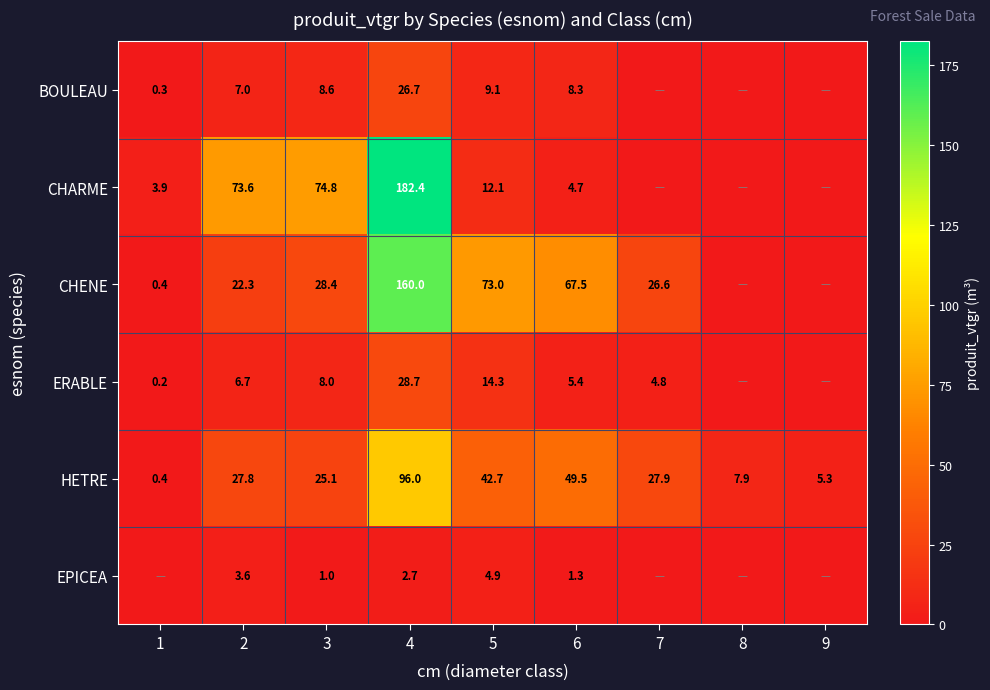

What is the difference between the HETRE values at 1 and 8?

7.5